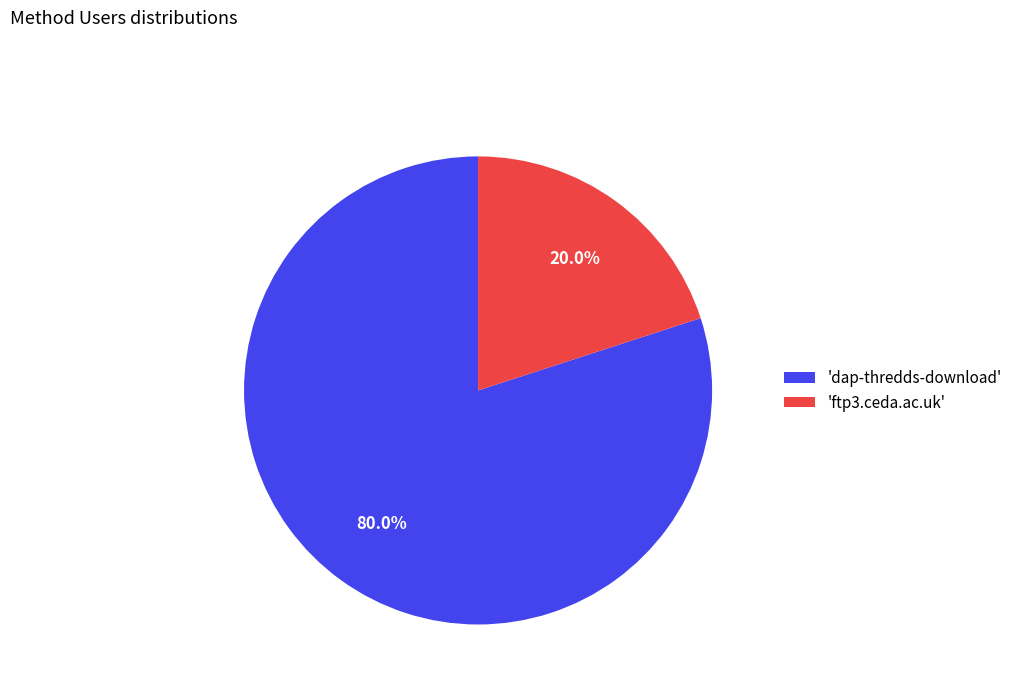

To the nearest percent, what is the average slice percentage?

50%